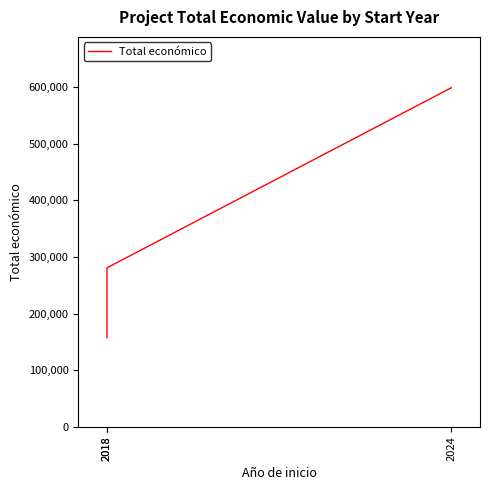

List the labels in order of value, smallest first.

2018, 2018, 2024